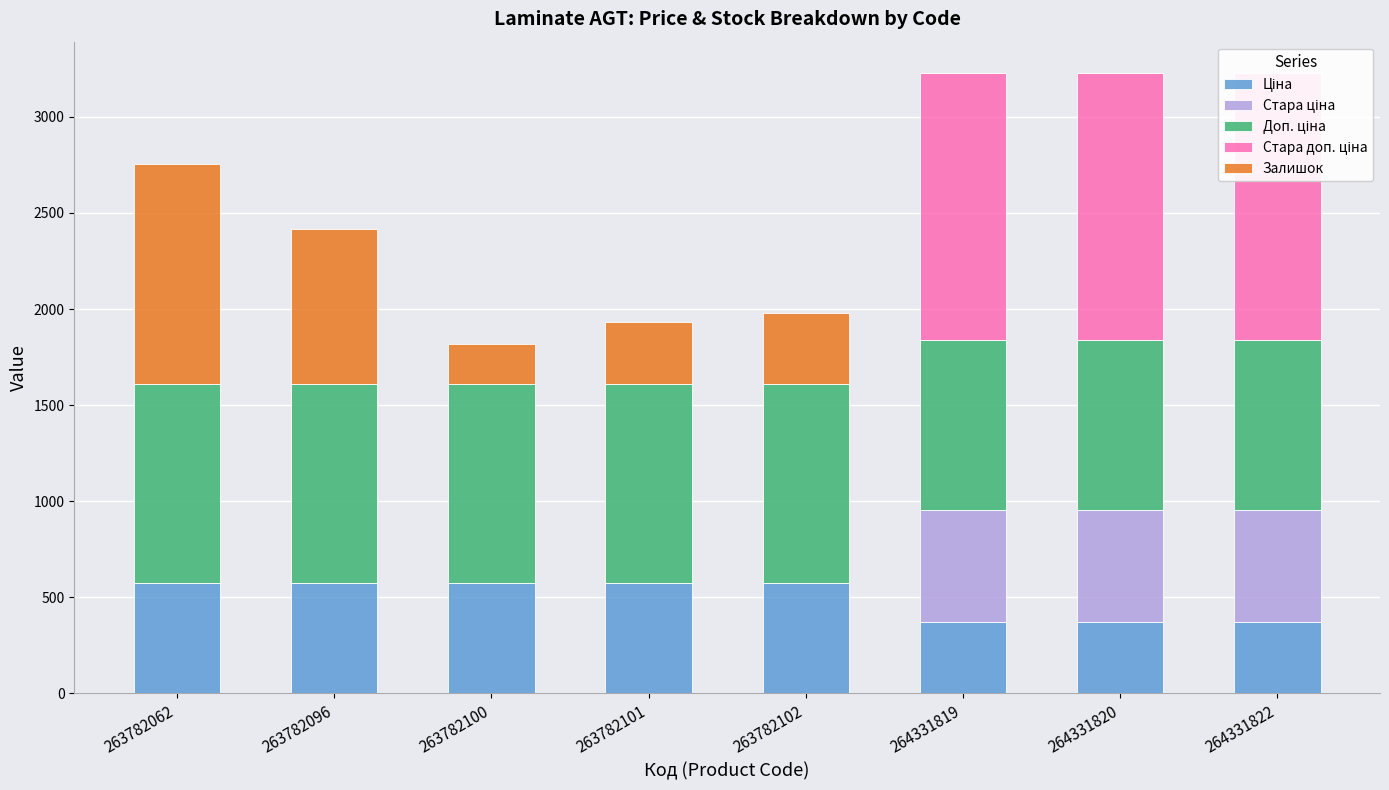

How many values in the Доп. ціна series exceed 1035?

5